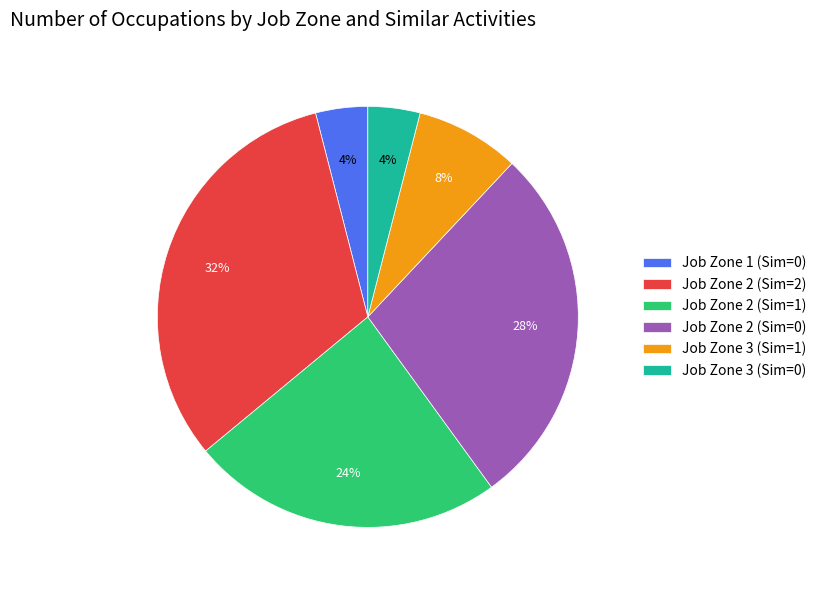

Count the number of slices in the pie.

6